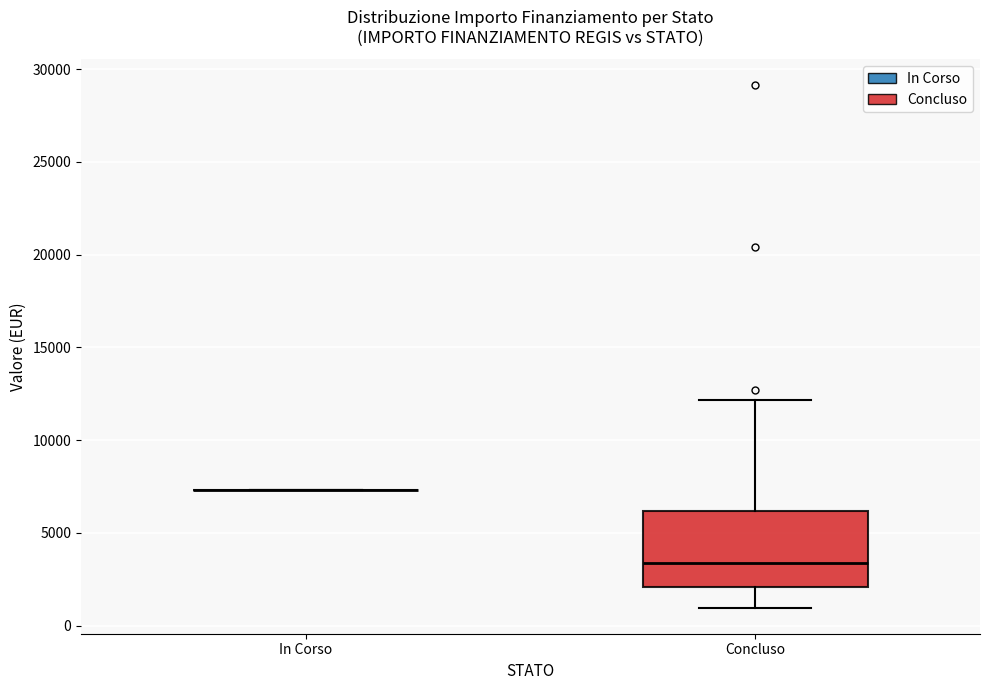

Reading left to right, read every box against the y-axis: the position of its median line, the range the box covers, and the ends of its whiskers. The values are not printed on the chart, so give them approximately, as read against the axis.

In Corso: box collapsed to a line at 7500, whiskers 7500 to 7500
Concluso: median 3500, box 2000 to 6000, whiskers 1000 to 12000